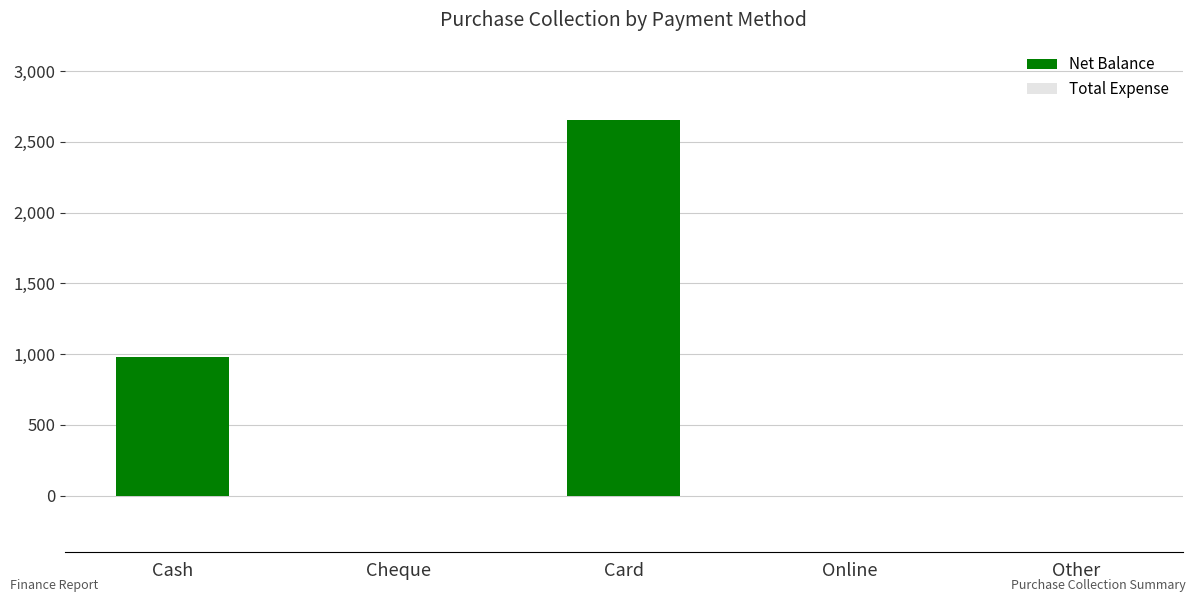

Count the number of data series in this chart.

2